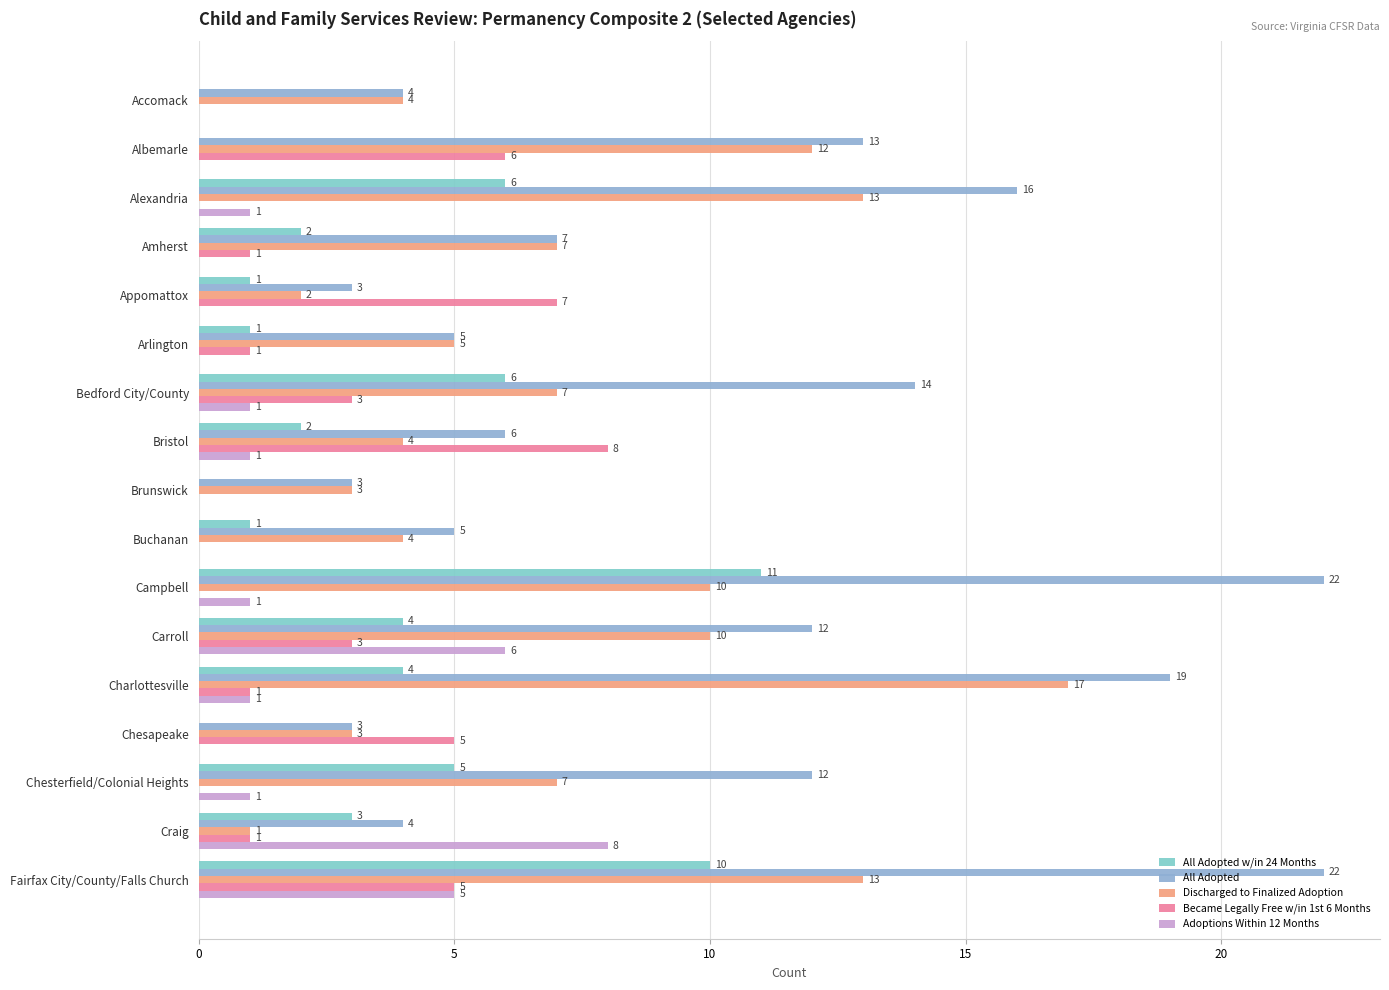

At how many categories does at least one series exceed 4?

15